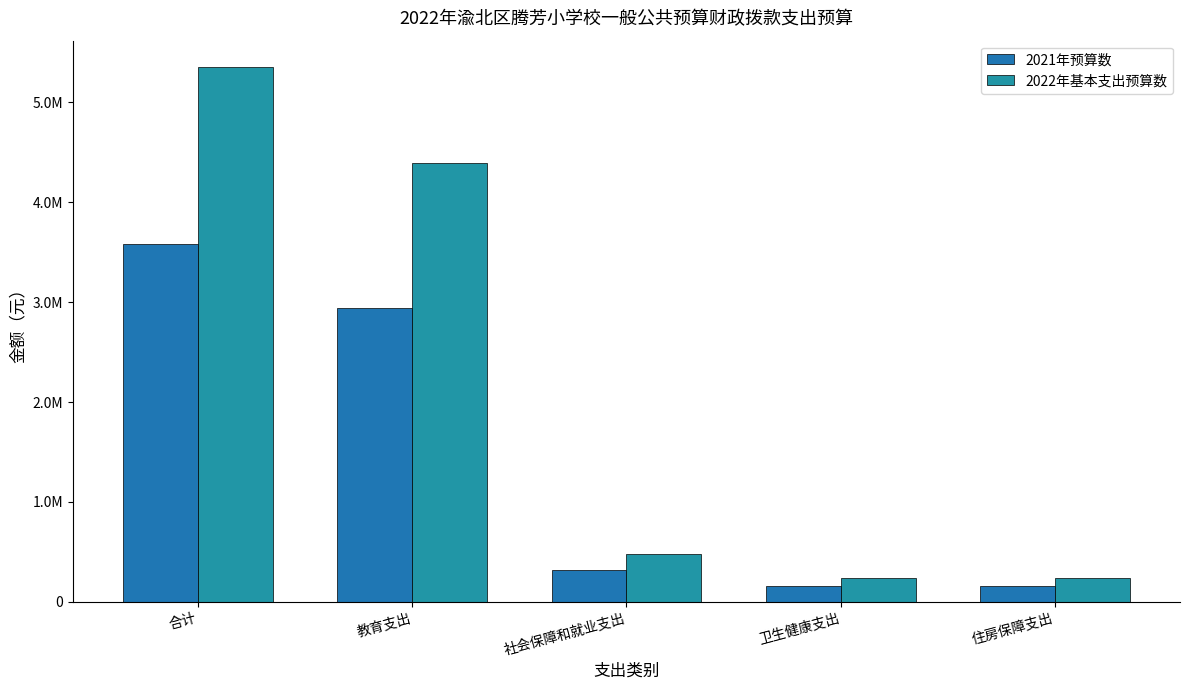

Does the chart contain any negative values?

No